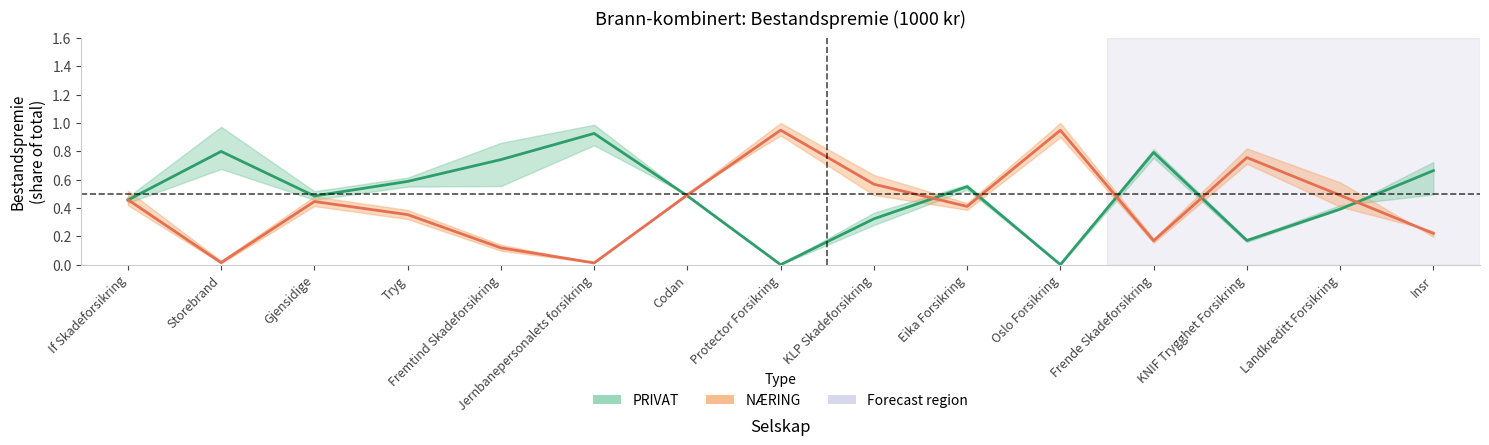

Reading left to right, extract all data points from this chart.

PRIVAT (mean): If Skadeforsikring=0.5	Storebrand=0.8	Gjensidige=0.5	Tryg=0.6	Fremtind Skadeforsikring=0.7	Jernbanepersonalets forsikring=0.9	Codan=0.5	Protector Forsikring=0.0	KLP Skadeforsikring=0.3	Eika Forsikring=0.6	Oslo Forsikring=0.0	Frende Skadeforsikring=0.8	KNIF Trygghet Forsikring=0.2	Landkreditt Forsikring=0.4	Insr=0.7
NÆRING (mean): If Skadeforsikring=0.5	Storebrand=0.0	Gjensidige=0.4	Tryg=0.4	Fremtind Skadeforsikring=0.1	Jernbanepersonalets forsikring=0.0	Codan=0.5	Protector Forsikring=0.9	KLP Skadeforsikring=0.6	Eika Forsikring=0.4	Oslo Forsikring=0.9	Frende Skadeforsikring=0.2	KNIF Trygghet Forsikring=0.8	Landkreditt Forsikring=0.5	Insr=0.2